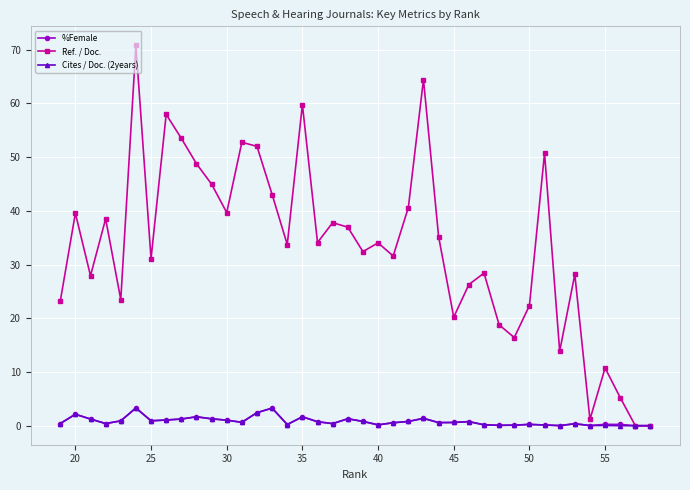

Which series has the largest total across all categories?

Ref. / Doc.